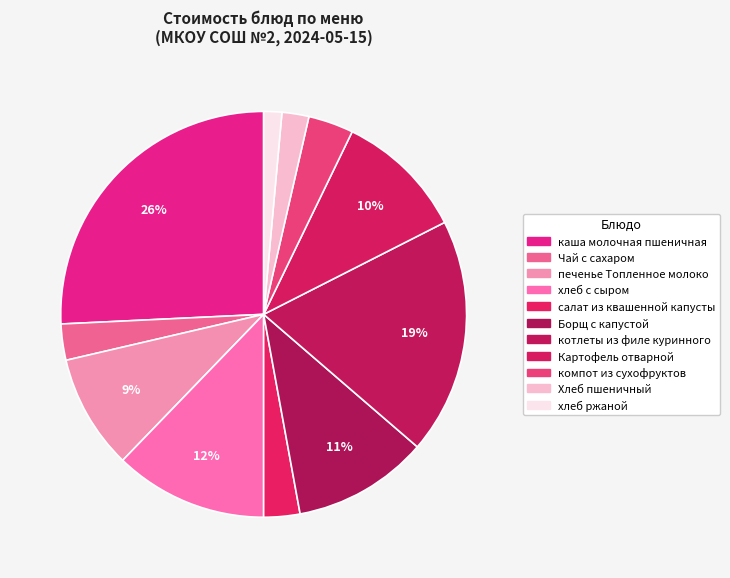

To the nearest percent, what is the combined percentage of Чай с сахаром and каша молочная пшеничная?

29%